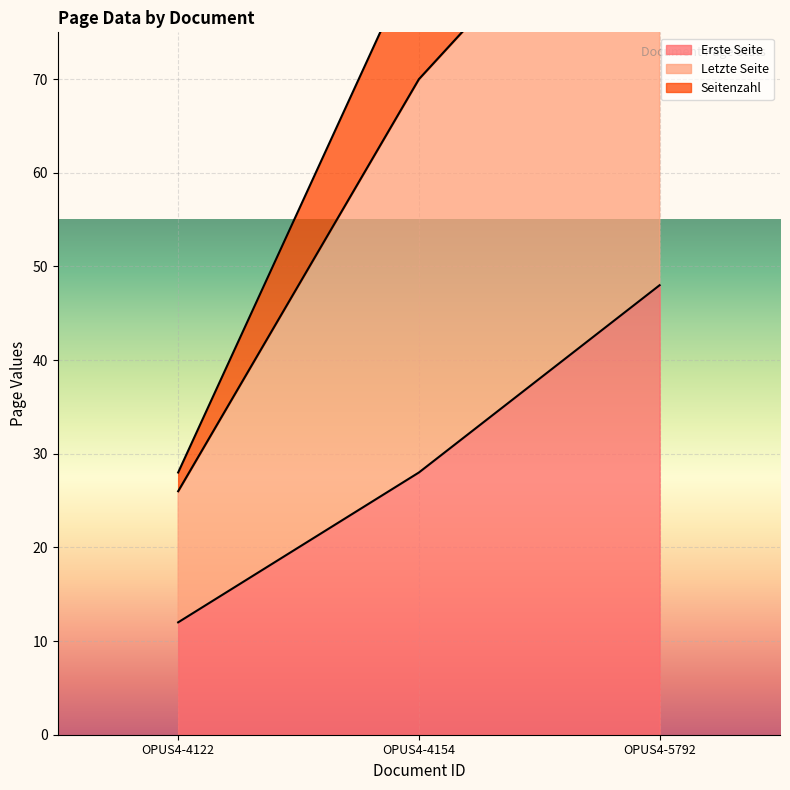

List the labels in order of Erste Seite value, smallest first.

OPUS4-4122, OPUS4-4154, OPUS4-5792